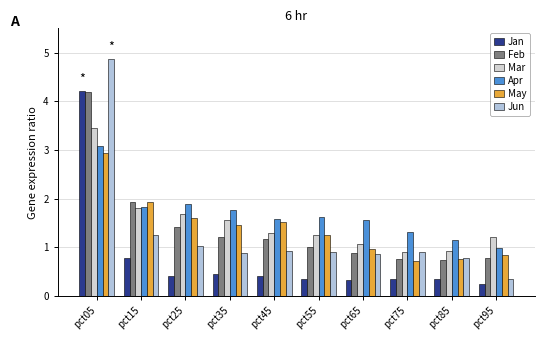

At which label does Mar reach its minimum?

pct75